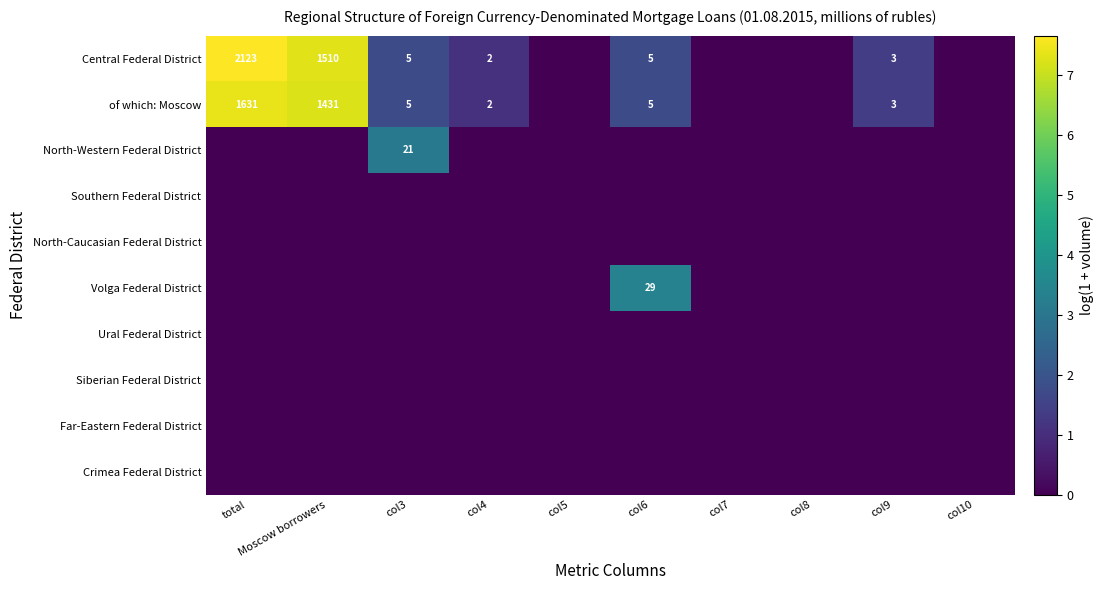

At which label does Crimea Federal District reach its minimum?

total